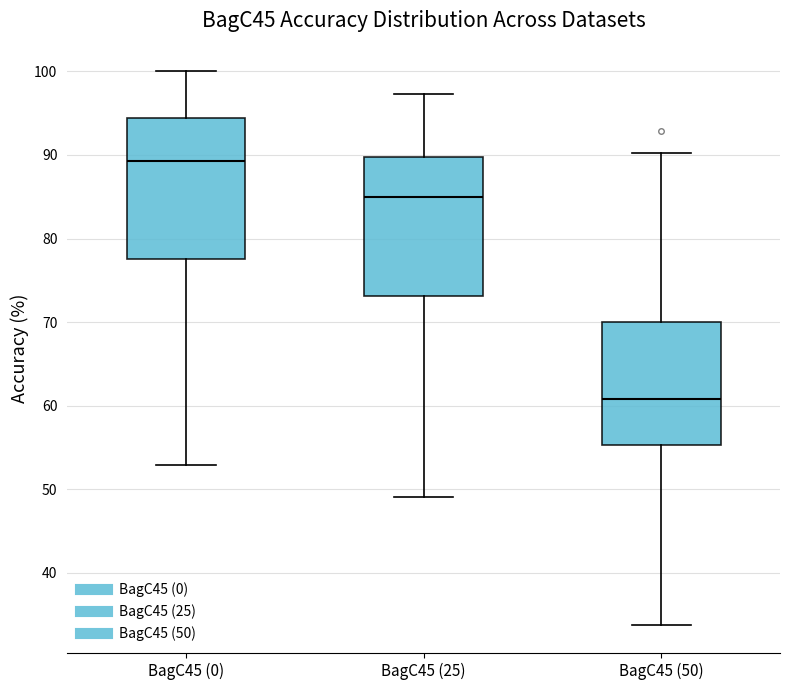

Which box has the lowest median line?

BagC45 (50)